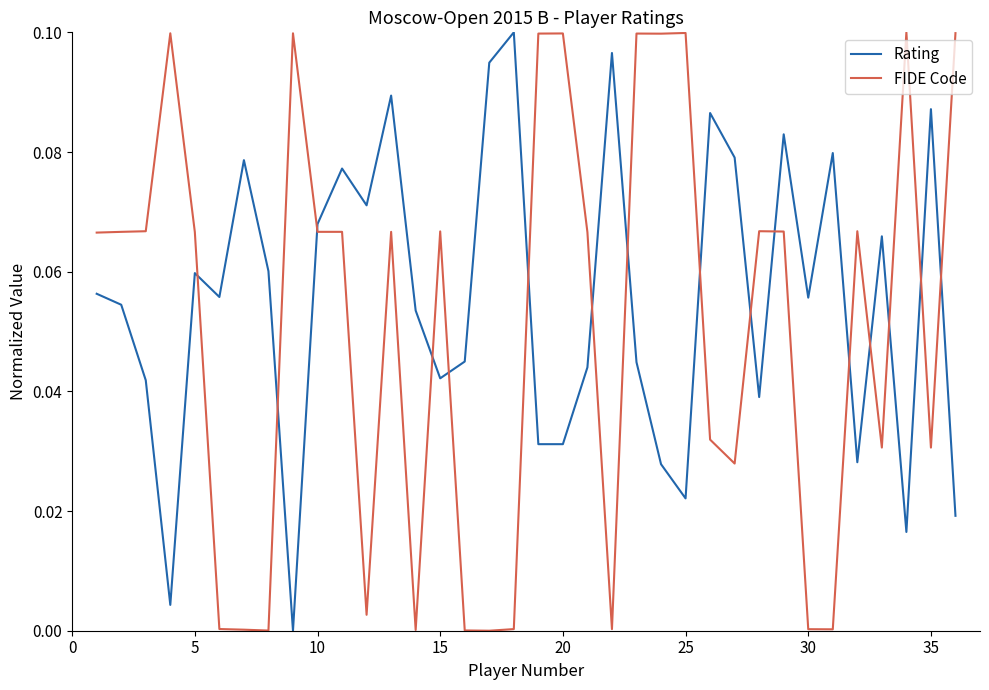

After their last crossing, which series has the higher values: Rating or FIDE Code?

FIDE Code